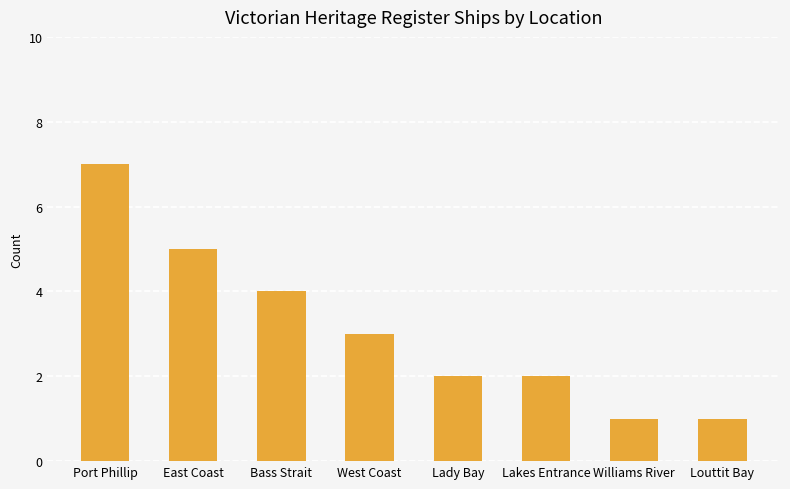

Reading left to right, transcribe all the data shown in this chart.

7	5	4	3	2	2	1	1